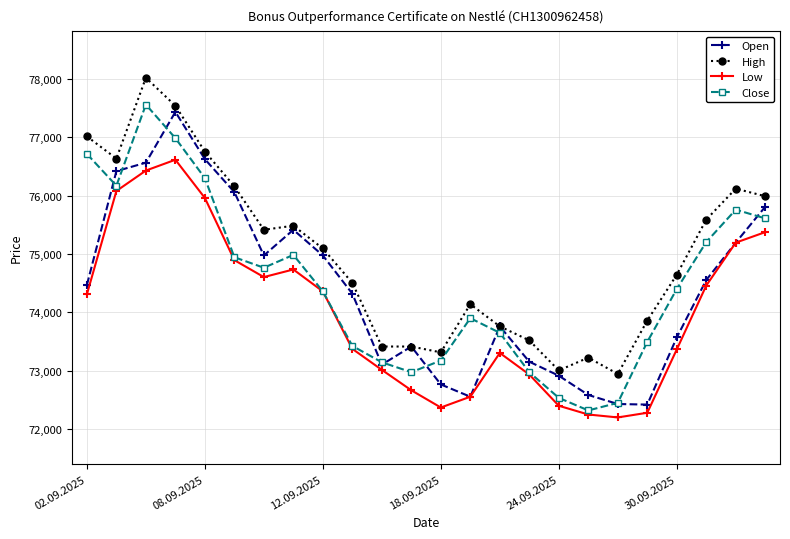

Which series has the largest range (max minus min)?

Close